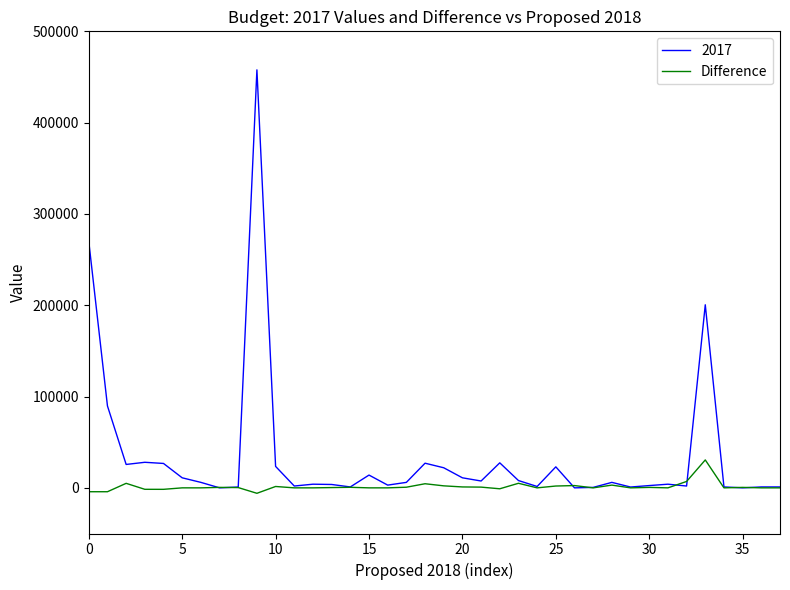

List the series in order of their peak value, highest first.

2017, Difference